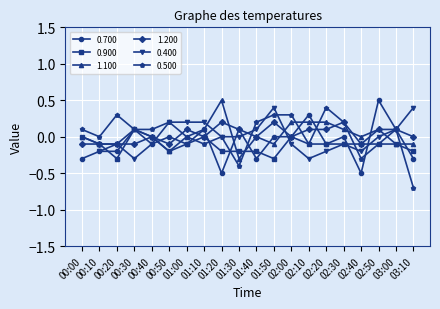

How many values in the 1.200 series exceed 0?

9